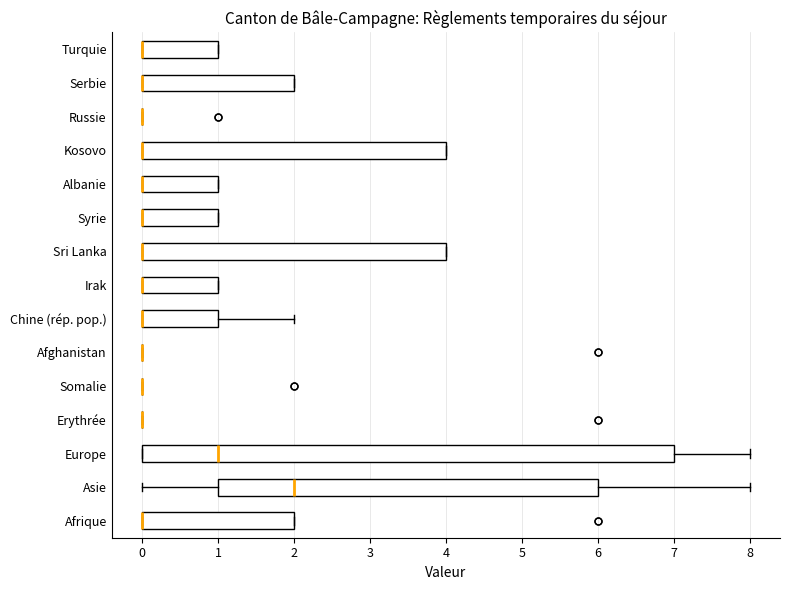

Reading bottom to top, transcribe this box plot: for each box, give where its median line is, the range the box spans, and where its two whiskers end, as read against the x-axis. The values are not printed on the chart, so give them approximately, as read against the axis.

Afrique: median 0 (drawn on the box's left edge), box 0 to 2, whiskers 0 to 2
Asie: median 2, box 1 to 6, whiskers 0 to 8
Europe: median 1, box 0 to 7, whiskers 0 to 8
Erythrée: box collapsed to a line at 0, whiskers 0 to 0
Somalie: box collapsed to a line at 0, whiskers 0 to 0
Afghanistan: box collapsed to a line at 0, whiskers 0 to 0
Chine (rép. pop.): median 0 (drawn on the box's left edge), box 0 to 1, whiskers 0 to 2
Irak: median 0 (drawn on the box's left edge), box 0 to 1, whiskers 0 to 1
Sri Lanka: median 0 (drawn on the box's left edge), box 0 to 4, whiskers 0 to 4
Syrie: median 0 (drawn on the box's left edge), box 0 to 1, whiskers 0 to 1
Albanie: median 0 (drawn on the box's left edge), box 0 to 1, whiskers 0 to 1
Kosovo: median 0 (drawn on the box's left edge), box 0 to 4, whiskers 0 to 4
Russie: box collapsed to a line at 0, whiskers 0 to 0
Serbie: median 0 (drawn on the box's left edge), box 0 to 2, whiskers 0 to 2
Turquie: median 0 (drawn on the box's left edge), box 0 to 1, whiskers 0 to 1